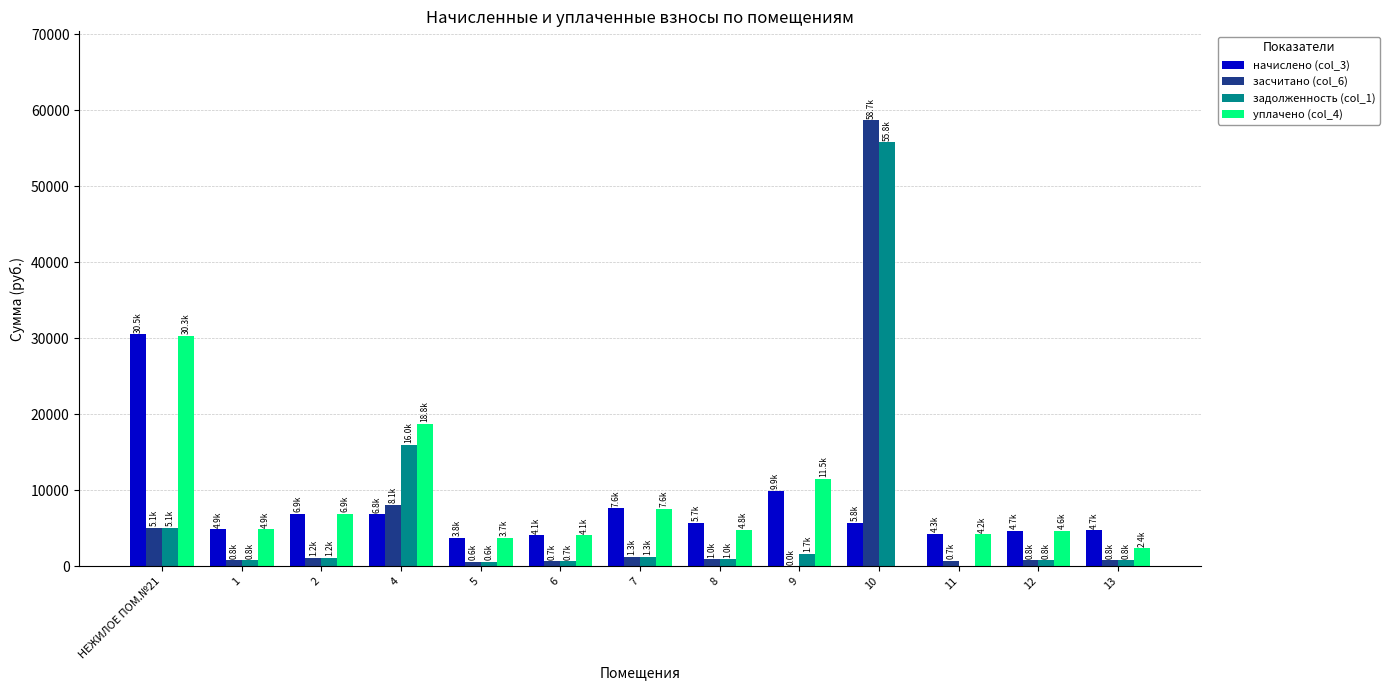

Is the value of уплачено (col_4) at 4 greater than the value of засчитано (col_6) at 9?

Yes